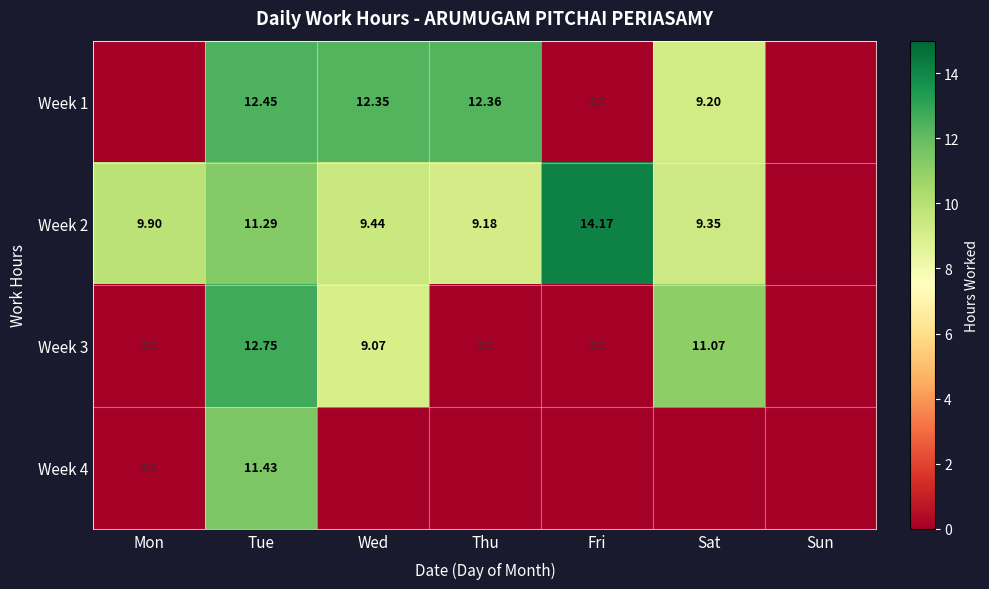

Where does the Week 1 series first go above 9?

Tue